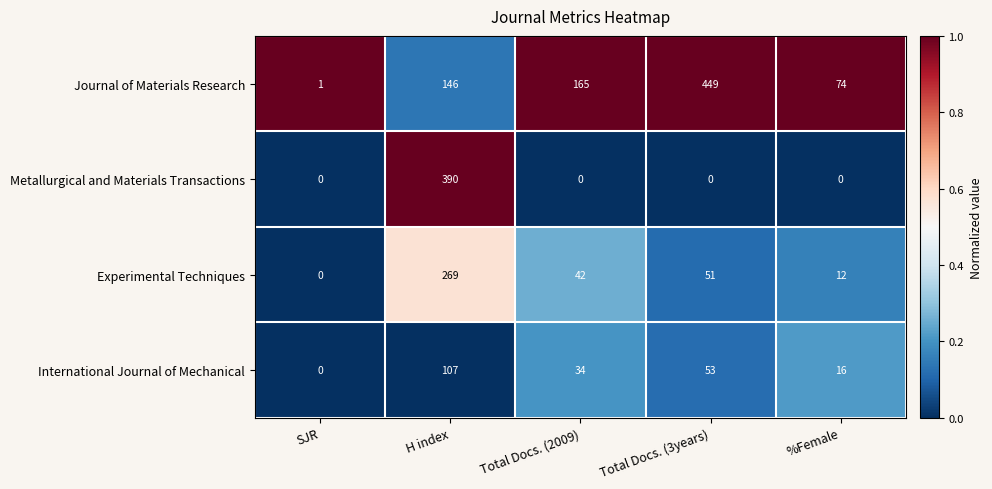

At Total Docs. (2009), list the series in order from smallest to largest.

Metallurgical and Materials Transactions, International Journal of Mechanical, Experimental Techniques, Journal of Materials Research